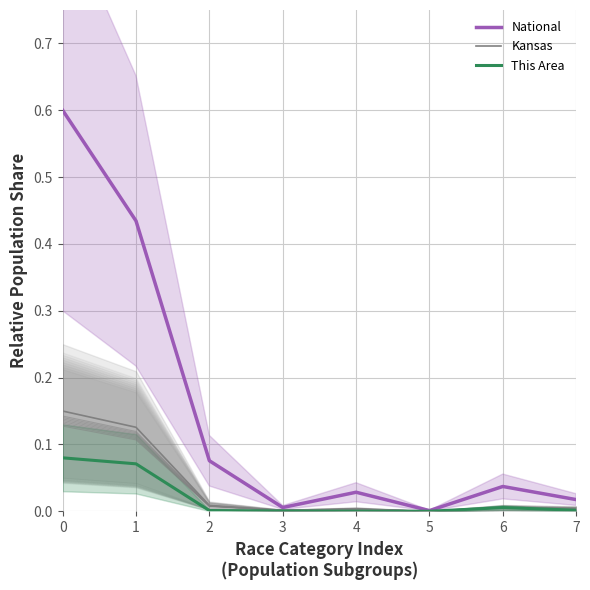

Reading right to left, what are all the values shown in this chart?

This Area: 0.0	0.0	0.0	0.0	0.0	0.0	0.1	0.1
Kansas: 0.0	0.0	0.0	0.0	0.0	0.0	0.1	0.1
National: 0.0	0.0	0.0	0.0	0.0	0.1	0.4	0.6